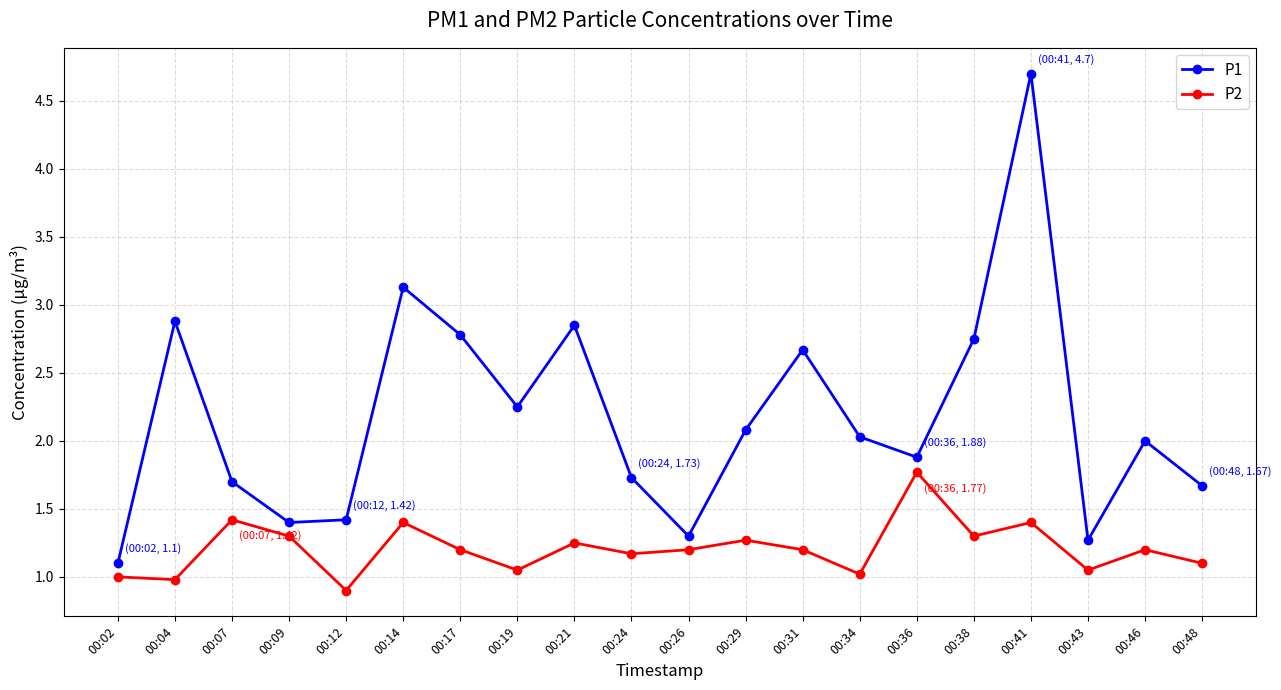

In P2, how many points are higher than both neighbors (excluding endpoints)?

7